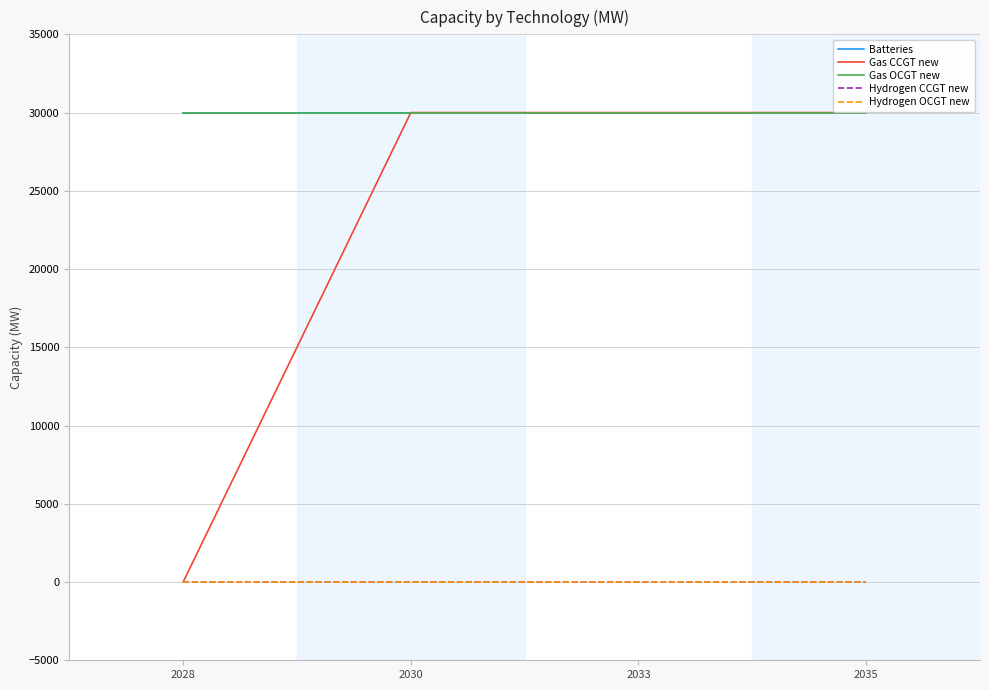

What is the spread (max minus min) of values at 2035?

30000